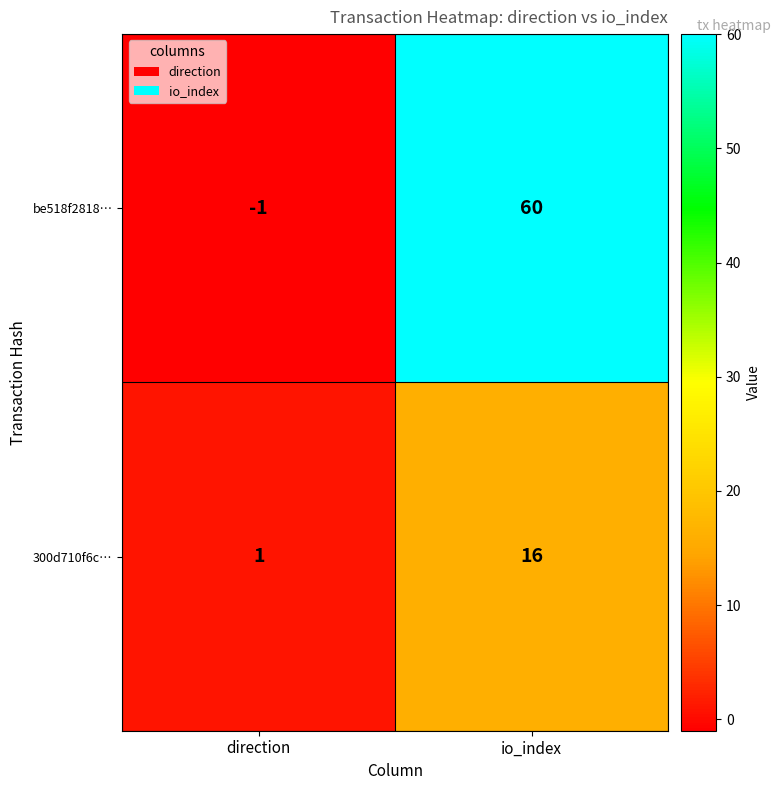

At how many categories does at least one series exceed 21?

1